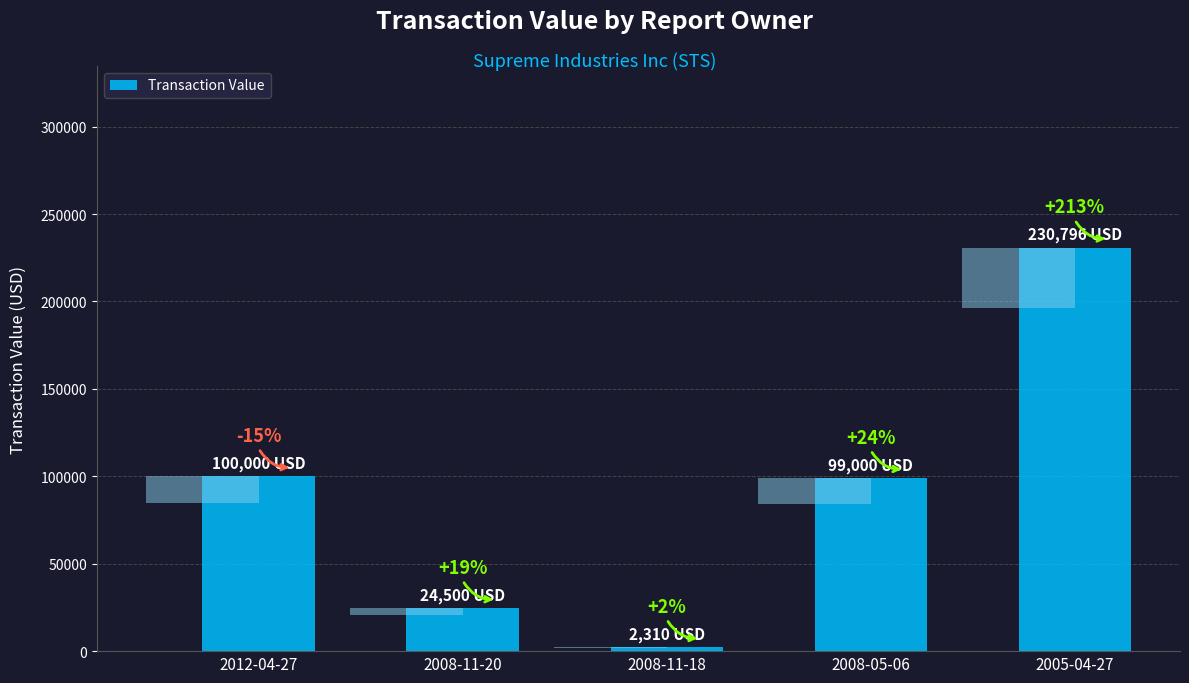

How many data points are less than 99000?

2